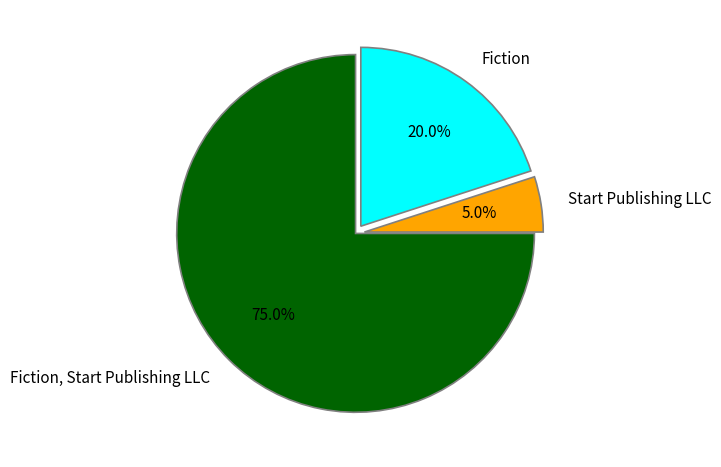

What is the largest slice in the pie chart?

Fiction, Start Publishing LLC